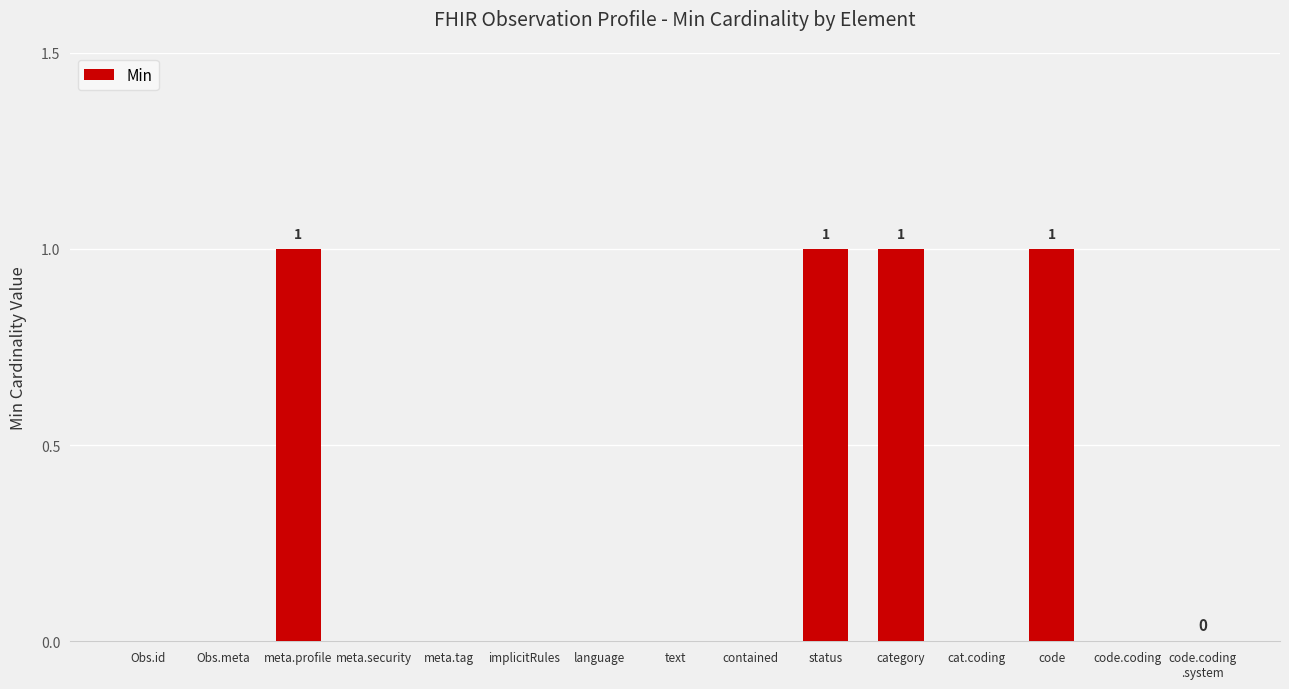

True or false: the data shows 0 at implicitRules.

True